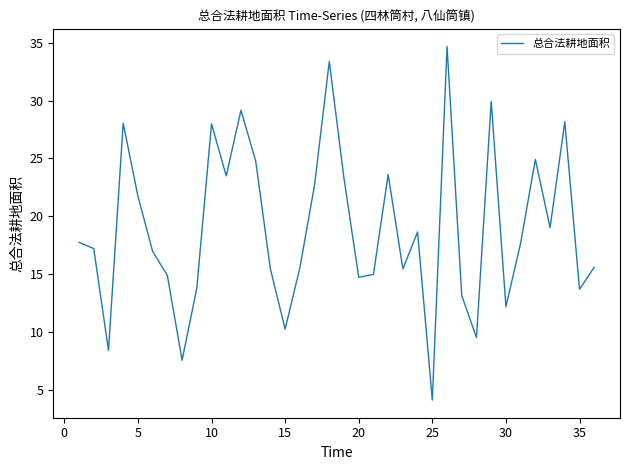

What is the sum of all values?

682.6